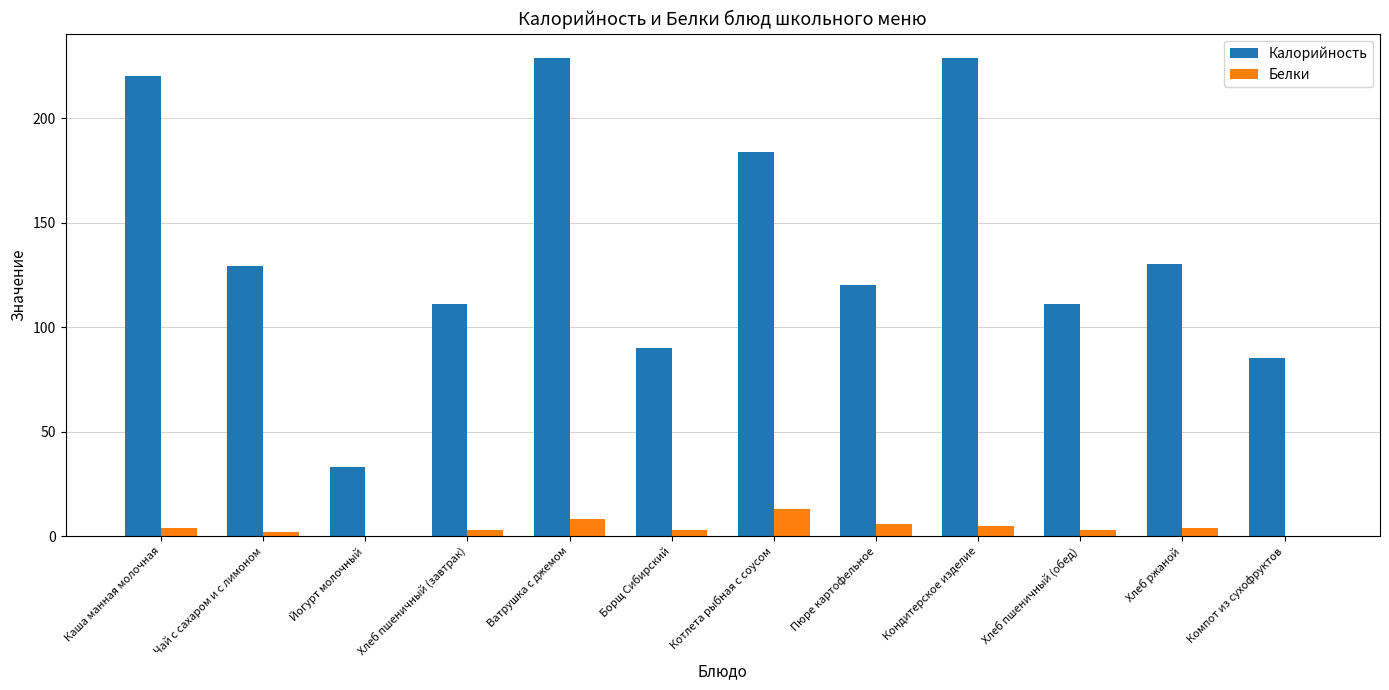

At which label does Калорийность first exceed 129?

Каша манная молочная